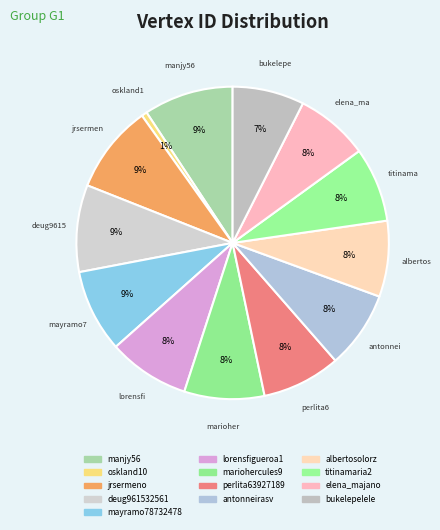

Count the number of slices in the pie.

13